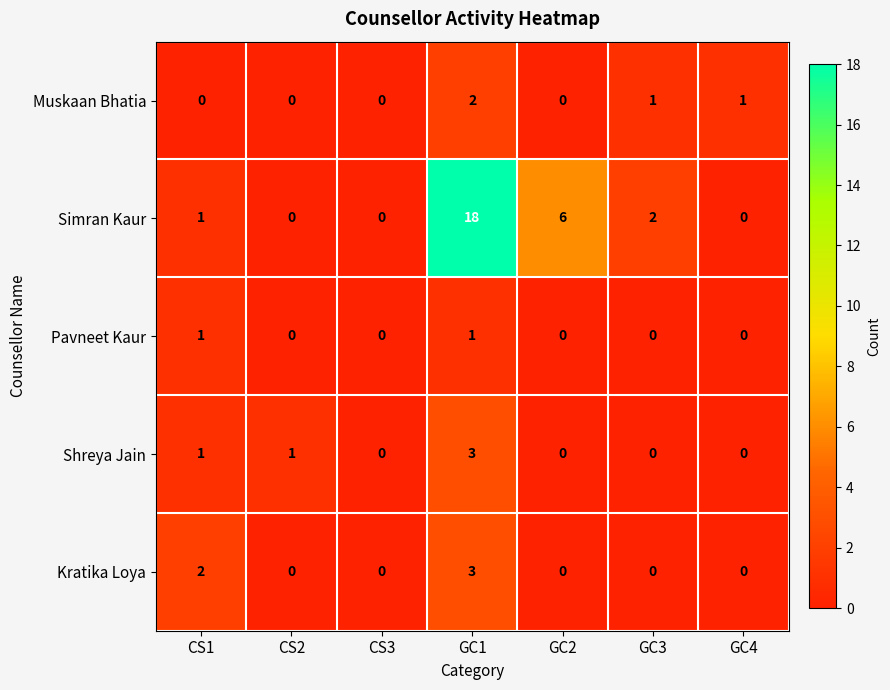

What is the difference between the highest and lowest values at CS1?

2